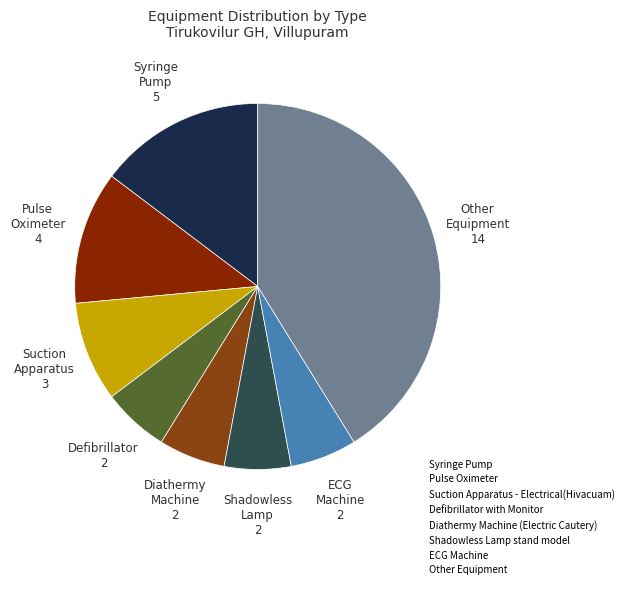

Count the number of slices in the pie.

8